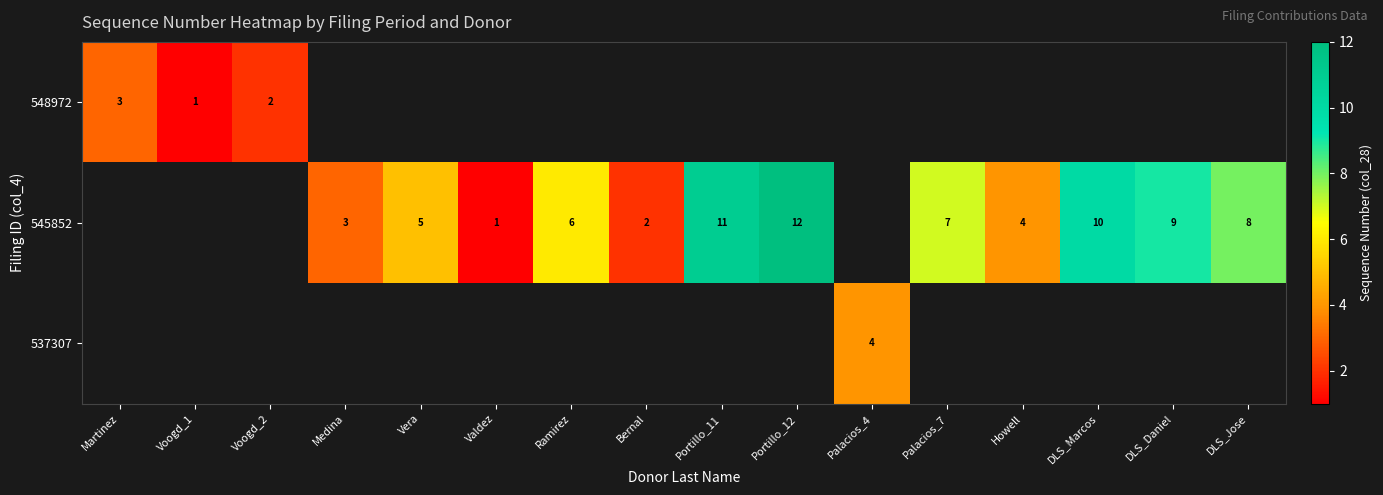

The 545852 series shows 11.7 at DLS_Daniel. True or false?

False